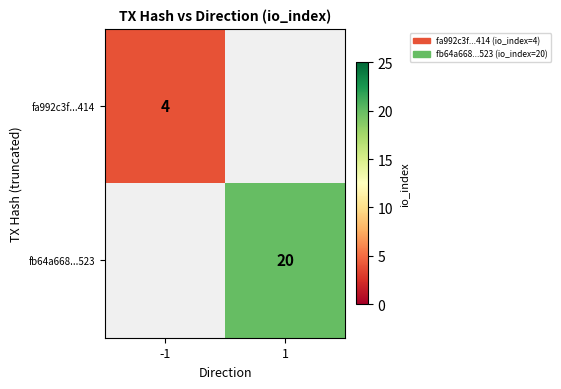

True or false: fa992c3f...414 has a value of 2 at -1.

False